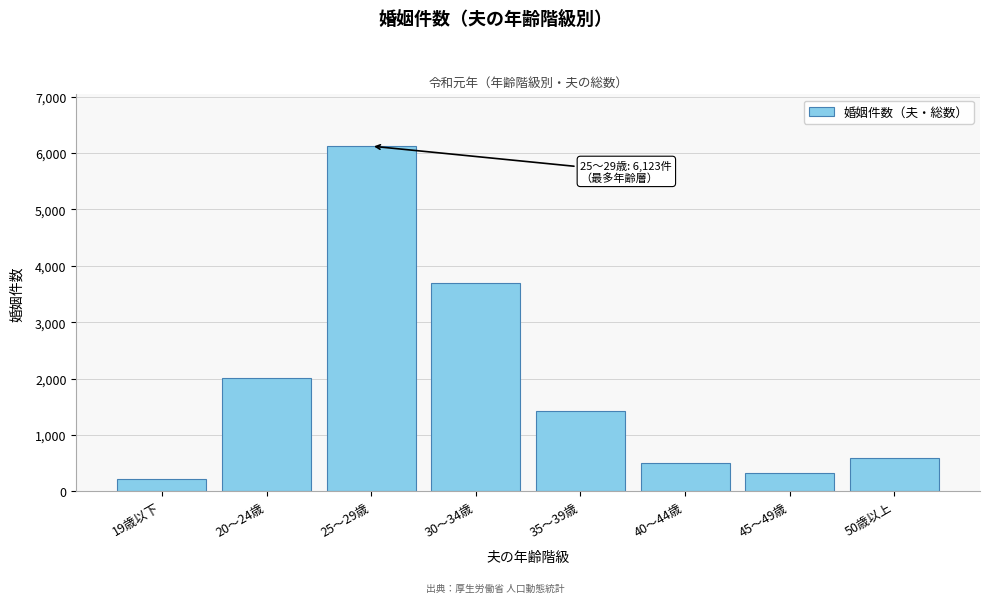

Reading left to right, list all the values displayed in this chart.

19歳以下=213	20〜24歳=2010	25〜29歳=6123	30〜34歳=3700	35〜39歳=1428	40〜44歳=506	45〜49歳=320	50歳以上=598